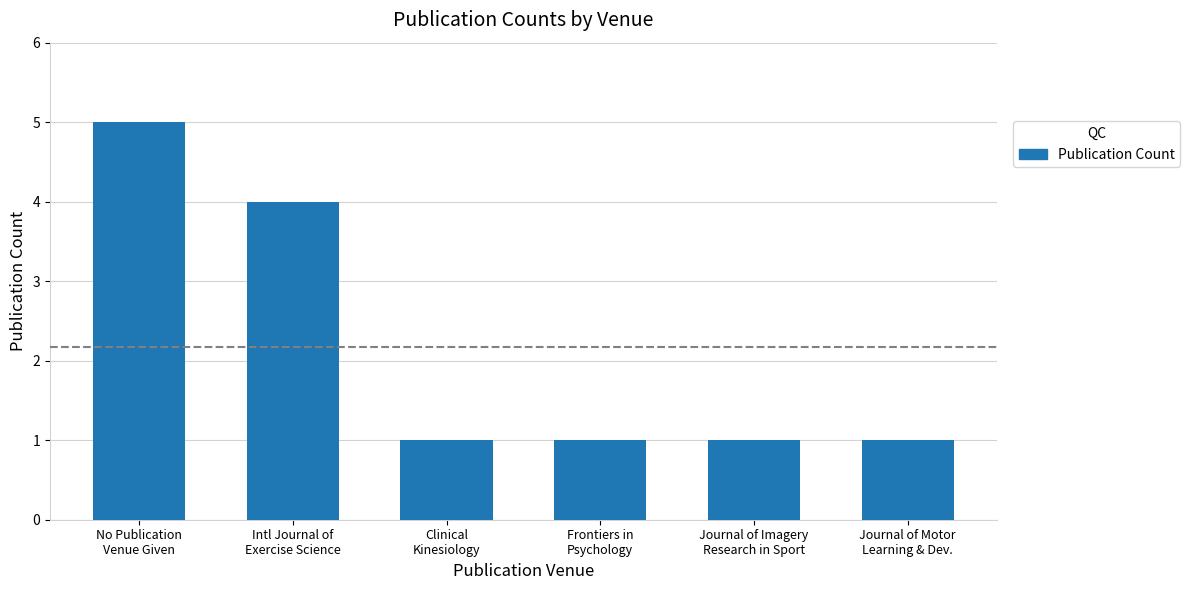

What is the label of the 4th bar from the left?

Frontiers in
Psychology